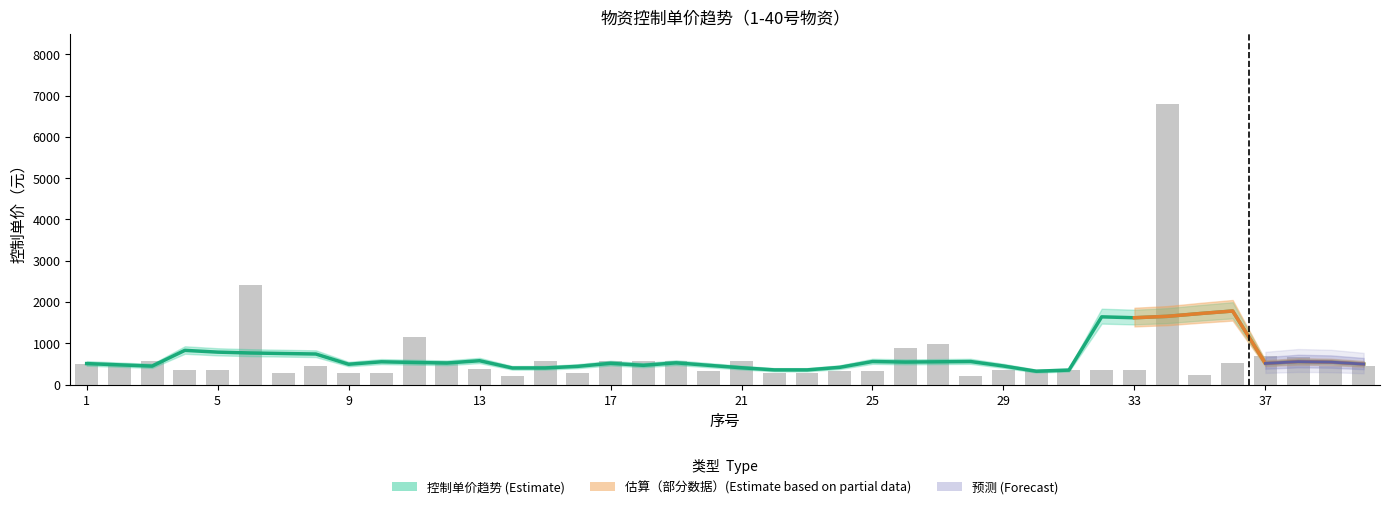

The chart shows a value of 350 at 31. True or false?

True